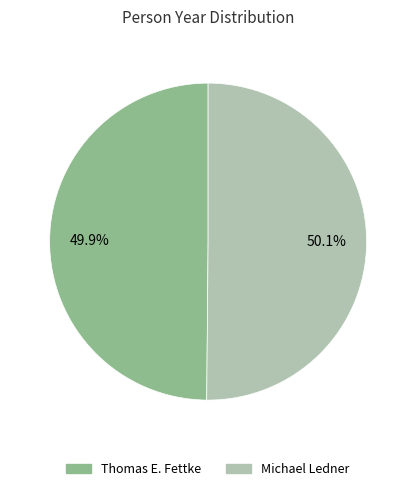

Is there a majority slice in this chart?

Yes